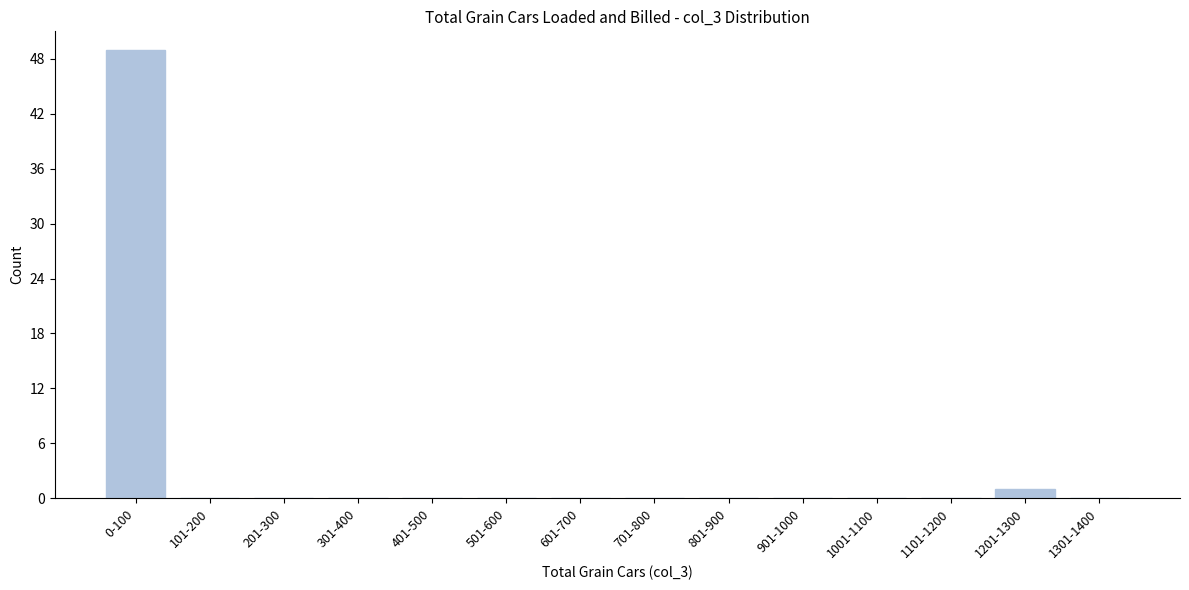

Reading left to right, transcribe all the data shown in this chart.

0-100=49	101-200=0	201-300=0	301-400=0	401-500=0	501-600=0	601-700=0	701-800=0	801-900=0	901-1000=0	1001-1100=0	1101-1200=0	1201-1300=1	1301-1400=0